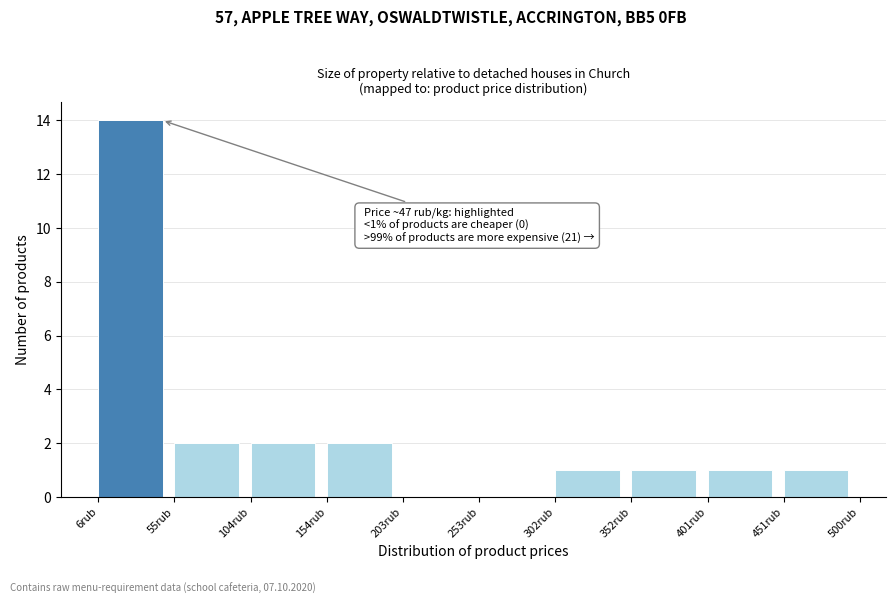

Over which range of the x-axis is the bar tallest?

5 to 55